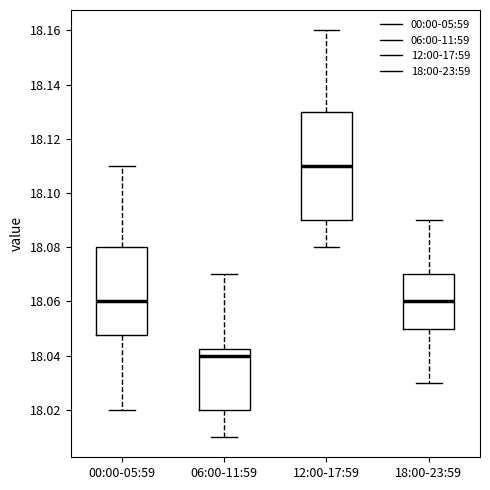

Reading left to right, read every box against the y-axis: the position of its median line, the range the box covers, and the ends of its whiskers. The values are not printed on the chart, so give them approximately, as read against the axis.

00:00-05:59: median 18.060, box 18.048 to 18.080, whiskers 18.020 to 18.110
06:00-11:59: median 18.040, box 18.020 to 18.042, whiskers 18.010 to 18.070
12:00-17:59: median 18.110, box 18.090 to 18.130, whiskers 18.080 to 18.160
18:00-23:59: median 18.060, box 18.050 to 18.070, whiskers 18.030 to 18.090